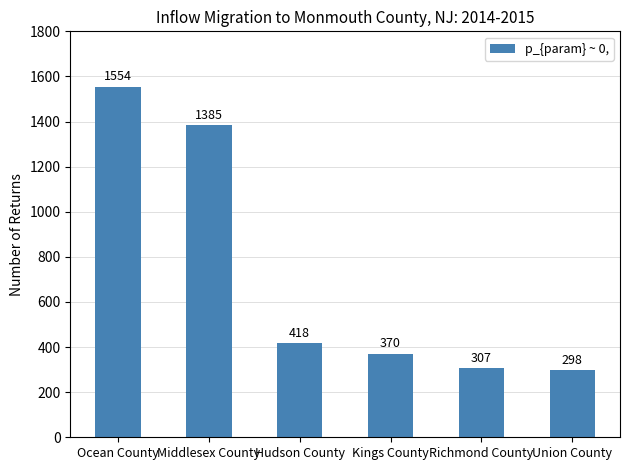

What is the label of the 5th bar from the left?

Richmond County